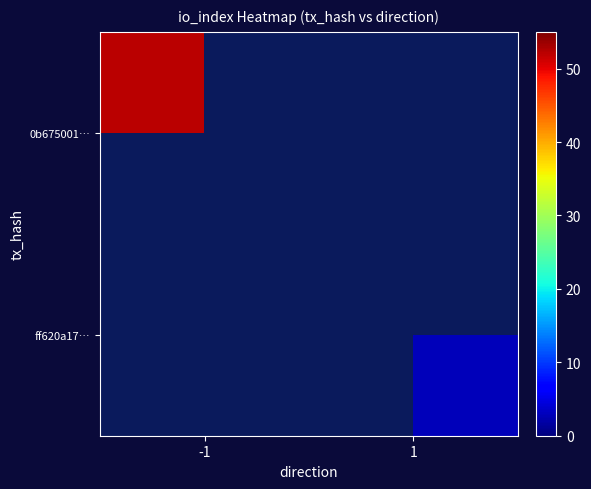

How many values in ff620a17… are above zero?

1